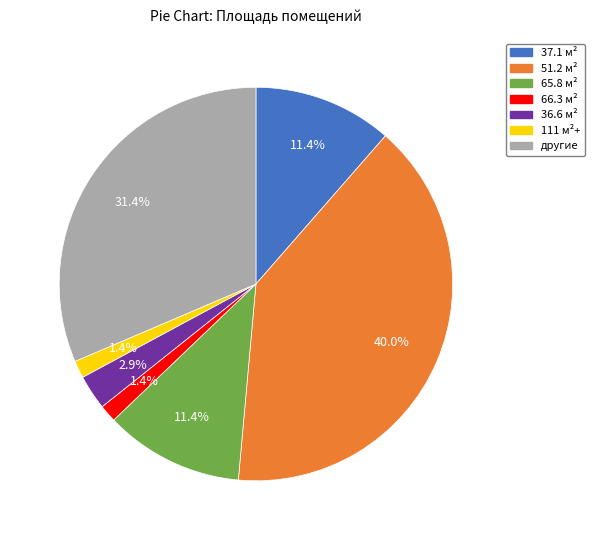

How many slices are in this pie chart?

7